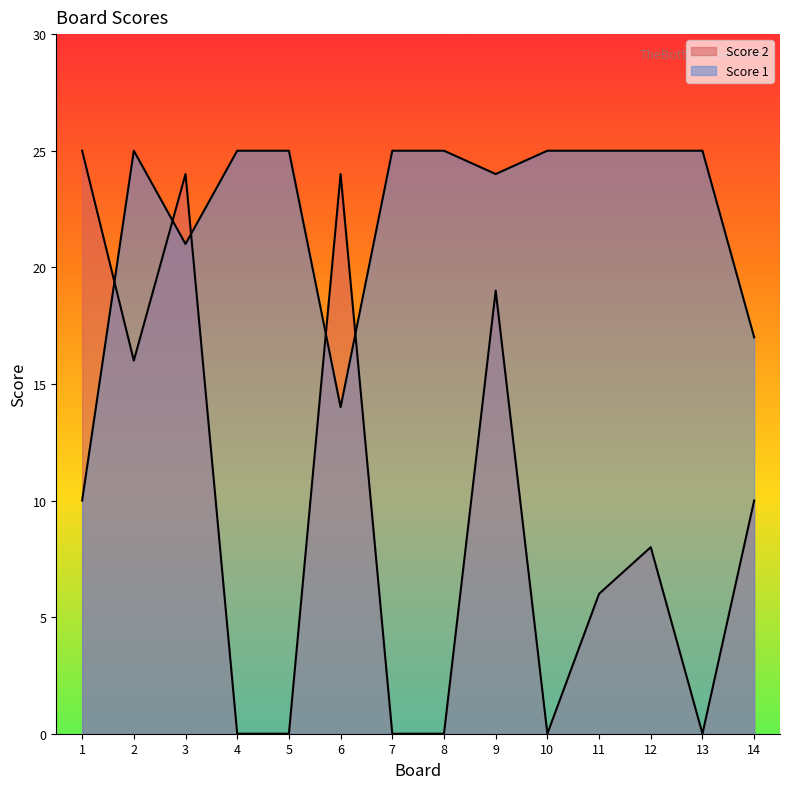

Where is Score 2 nearest to the value 12?

14